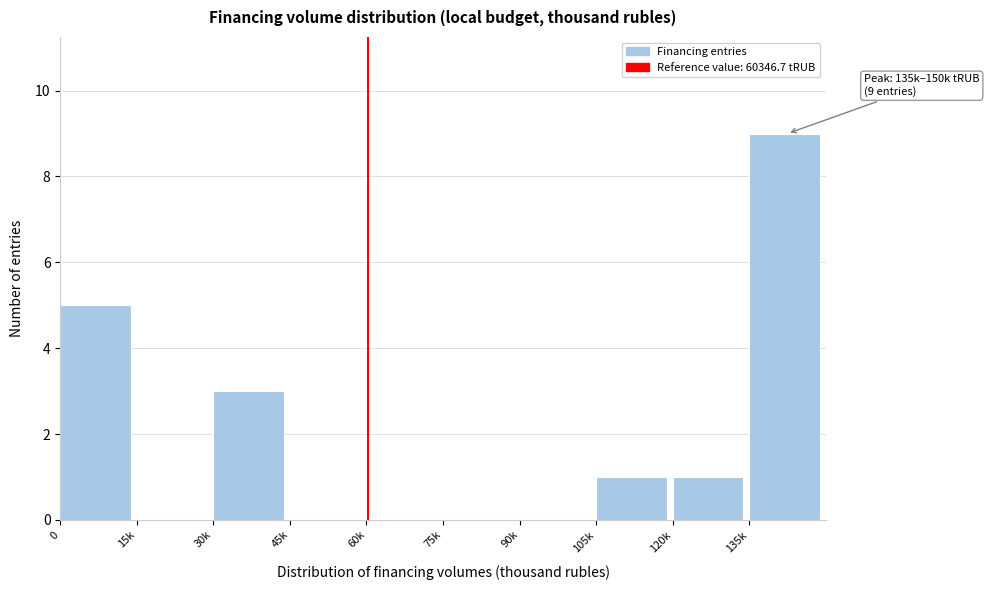

Reading left to right, transcribe all the data shown in this chart.

0=5	15k=0	30k=3	45k=0	60k=0	75k=0	90k=0	105k=1	120k=1	135k=9